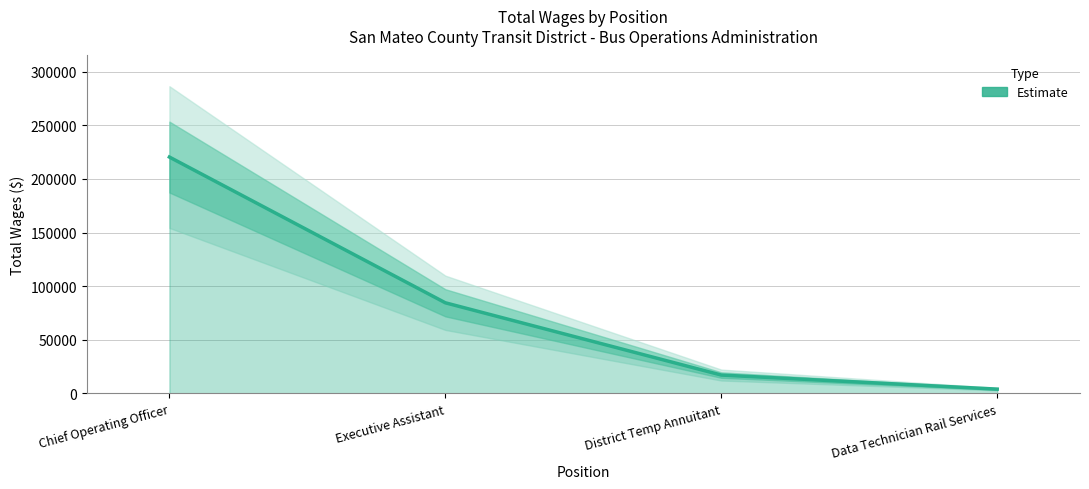

At which category does the chart reach its minimum across all series?

Data Technician Rail Services